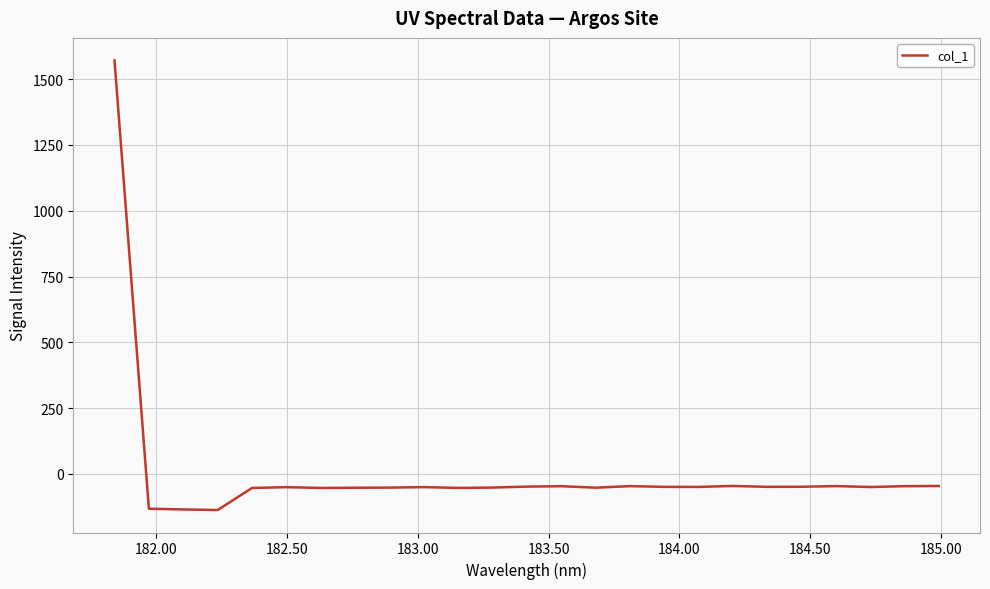

What is the smallest value displayed?

-136.9